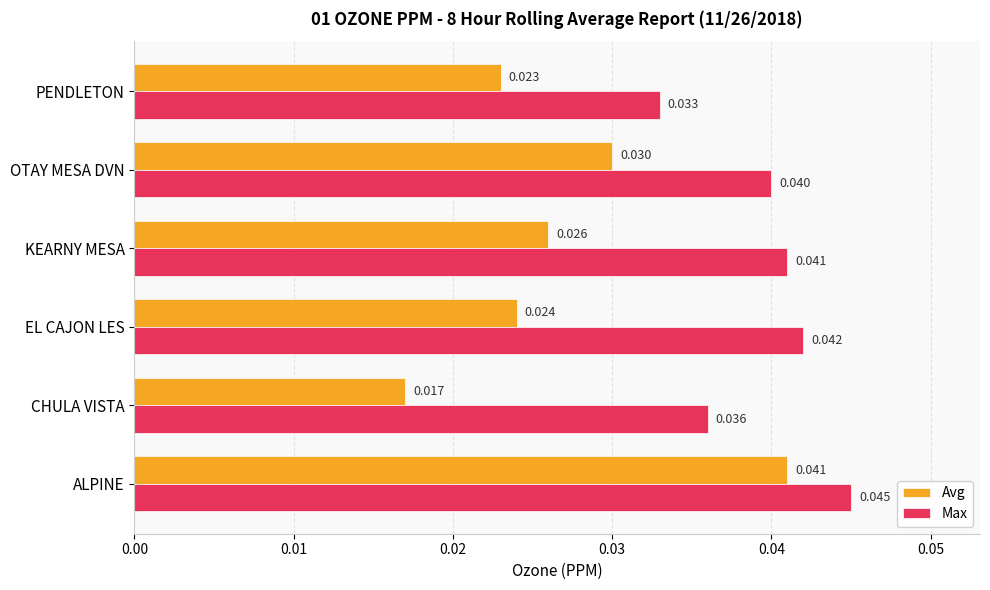

What are all the series names shown in the legend?

Avg, Max